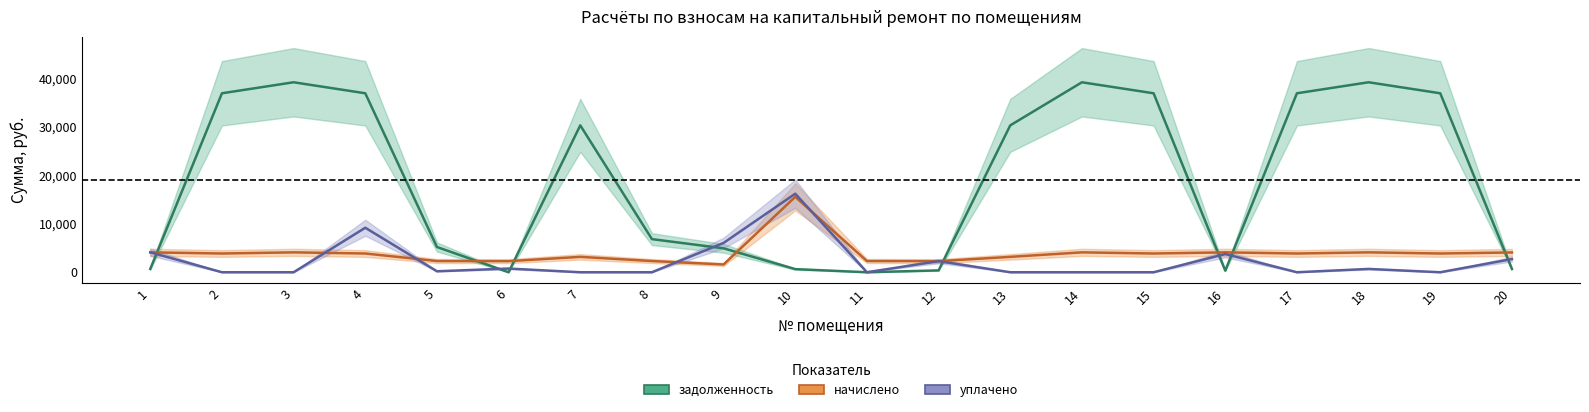

What is the highest value of the уплачено series?

16221.9